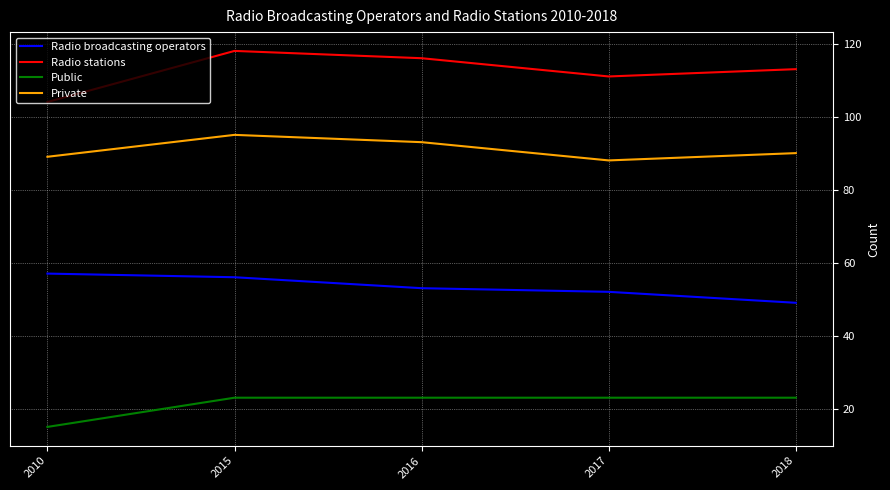

Is the value of Radio broadcasting operators at 2016 greater than the value of Public at 2017?

Yes